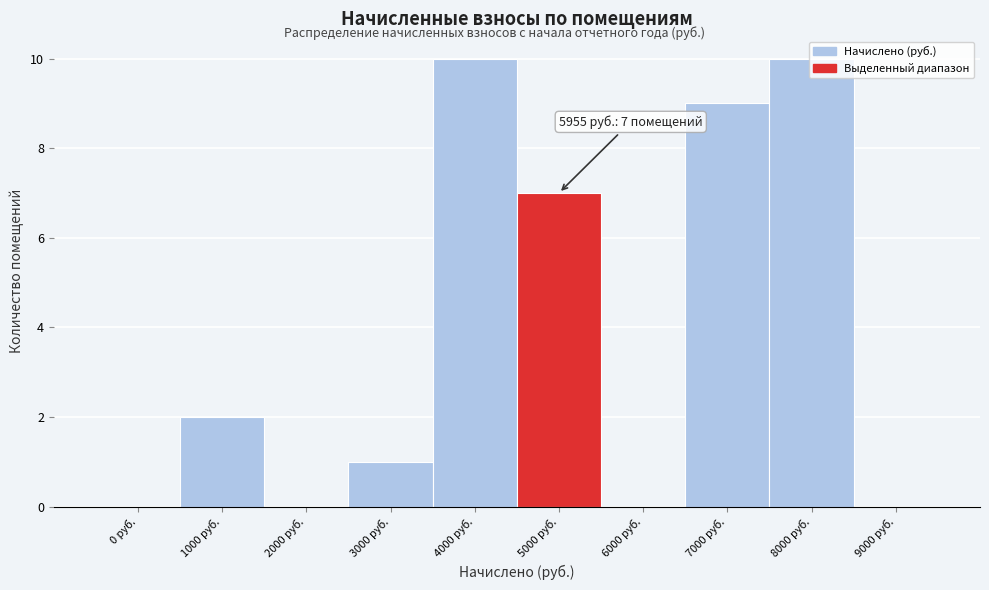

What is the sum of all values?

39